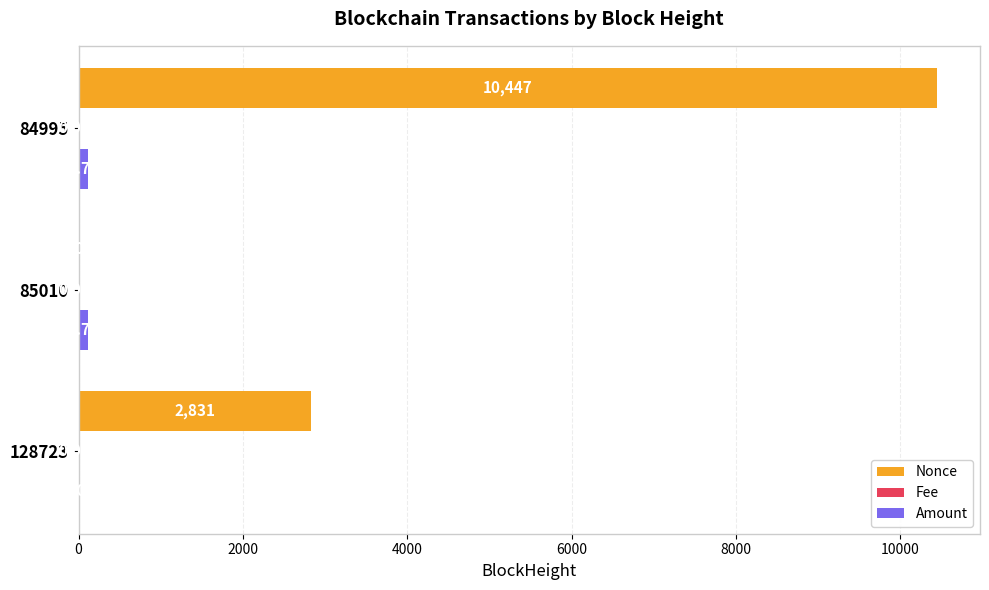

Which series has the largest total across all categories?

Nonce